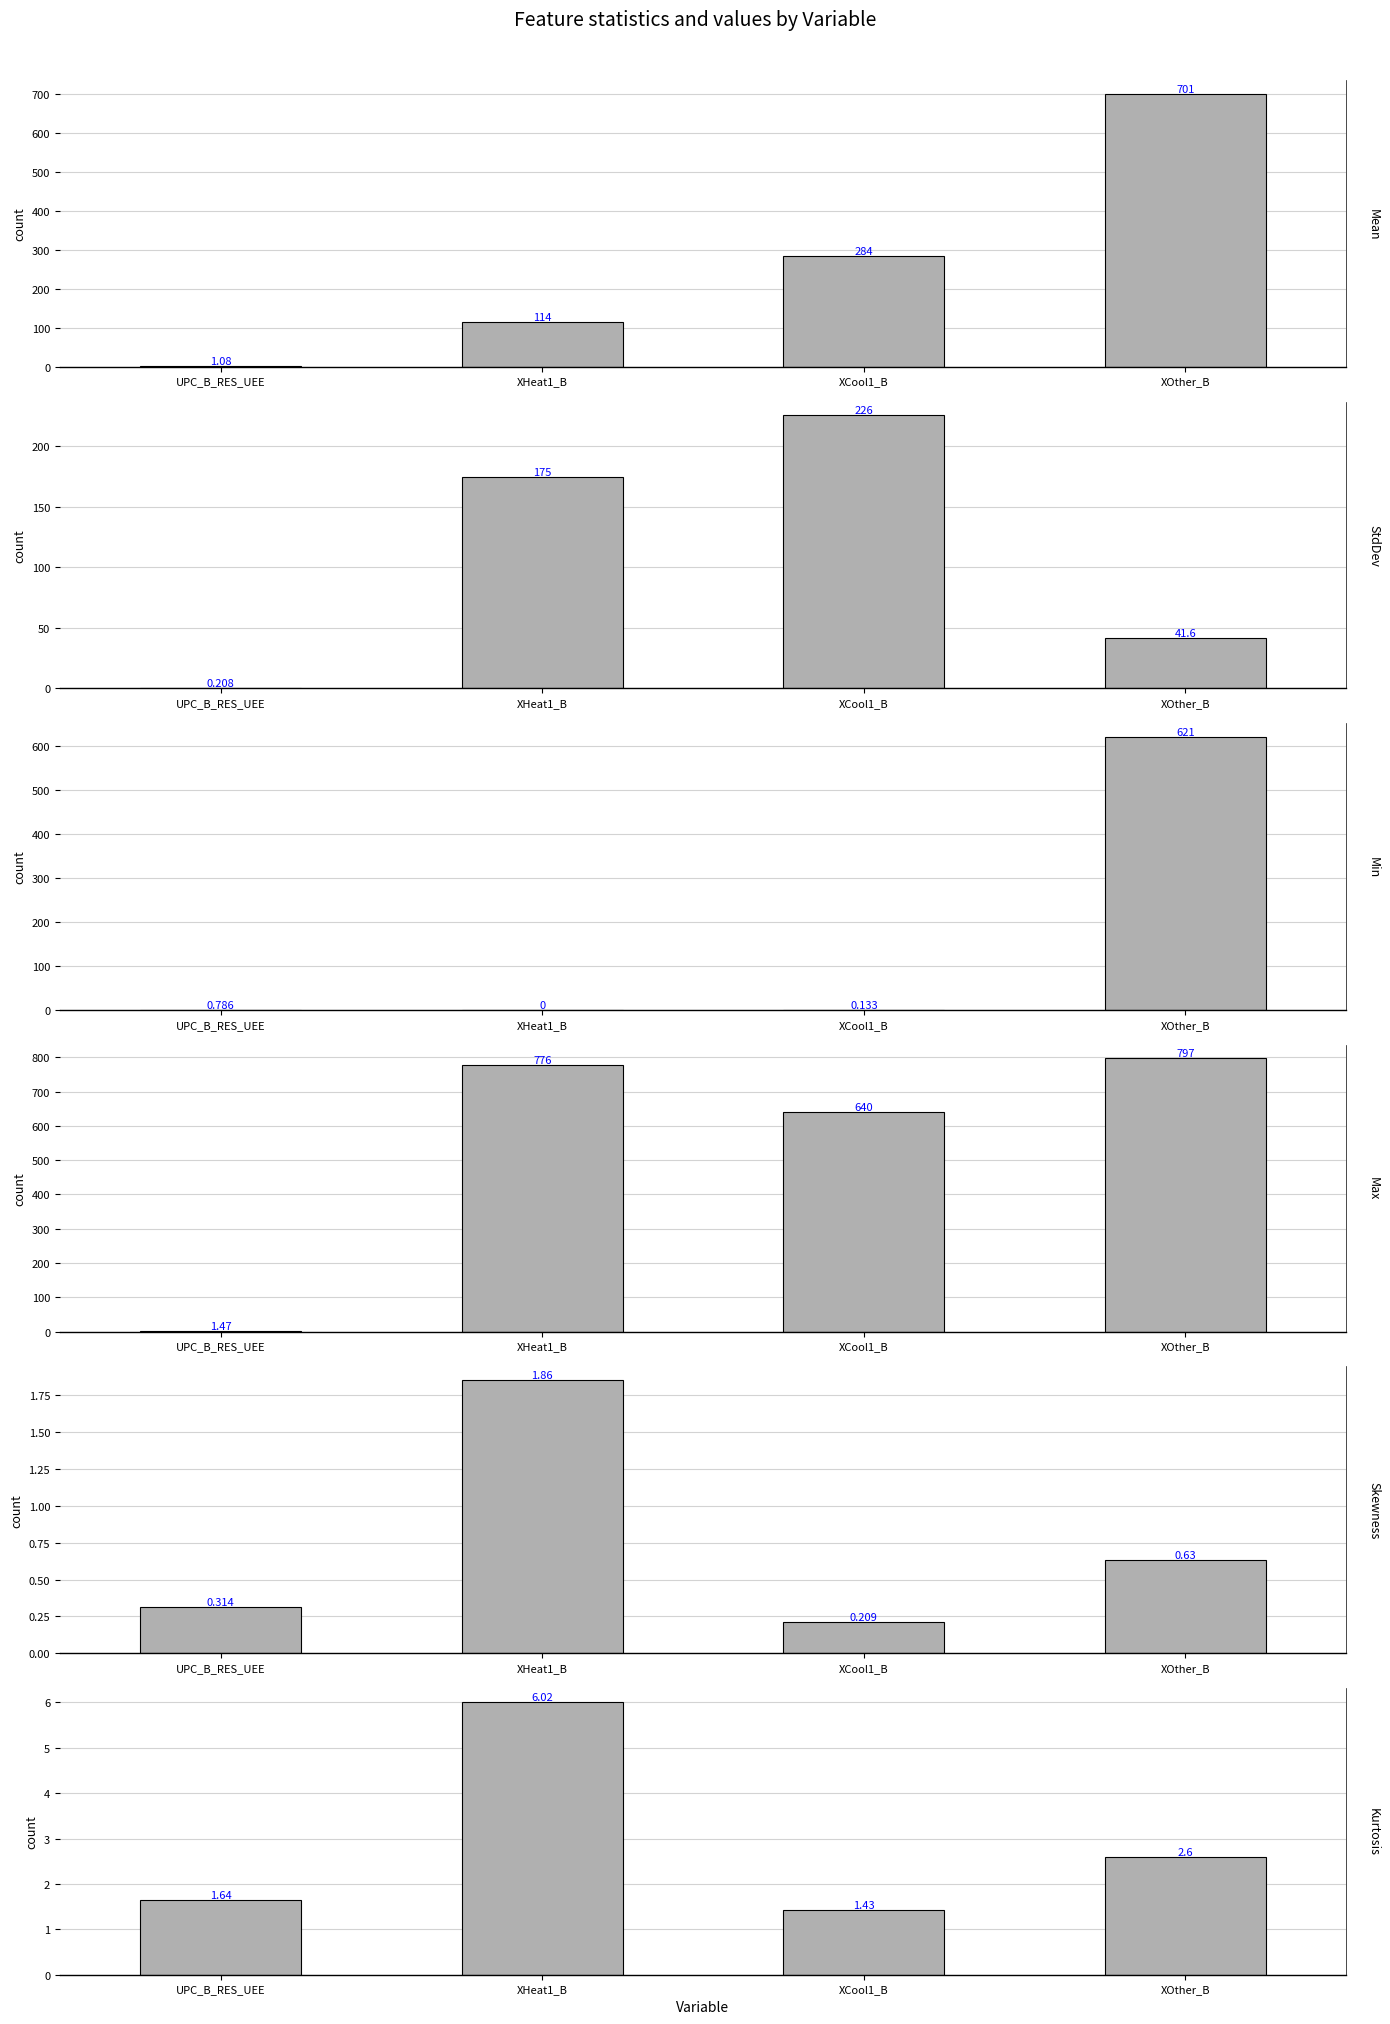

What is the label of the 4th bar from the left?

XOther_B